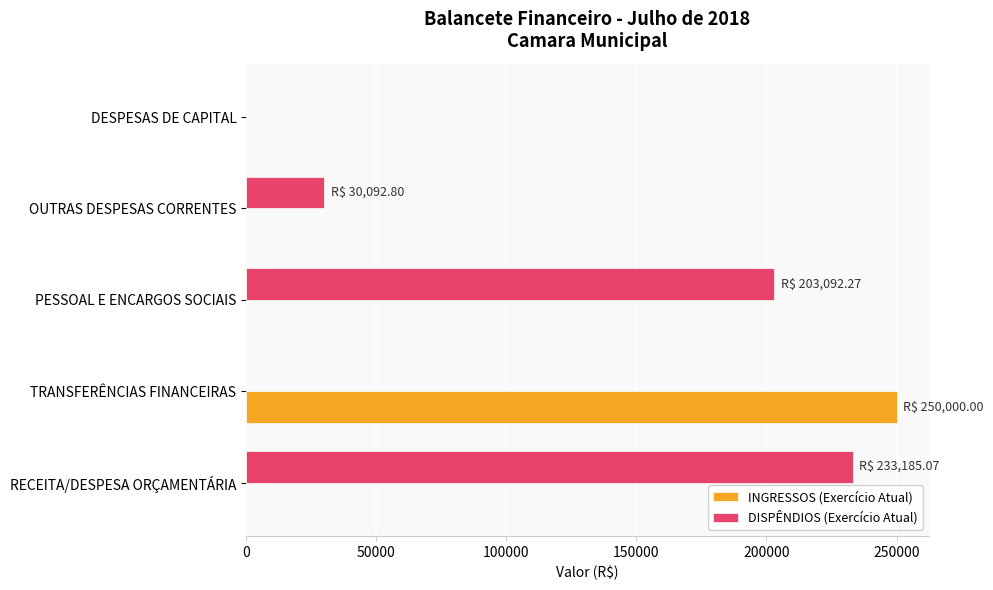

The INGRESSOS (Exercício Atual) series shows 0.0 at OUTRAS DESPESAS CORRENTES. True or false?

True